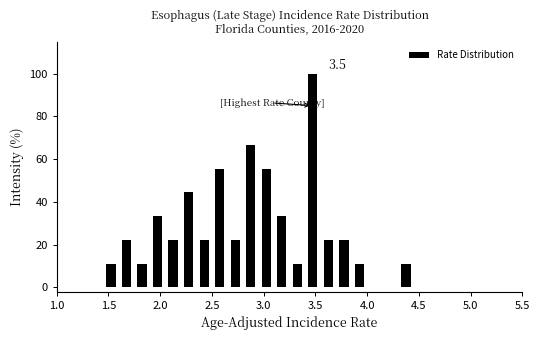

Read against the x-axis, roughly where is the centre of the tallest bar?

3.50